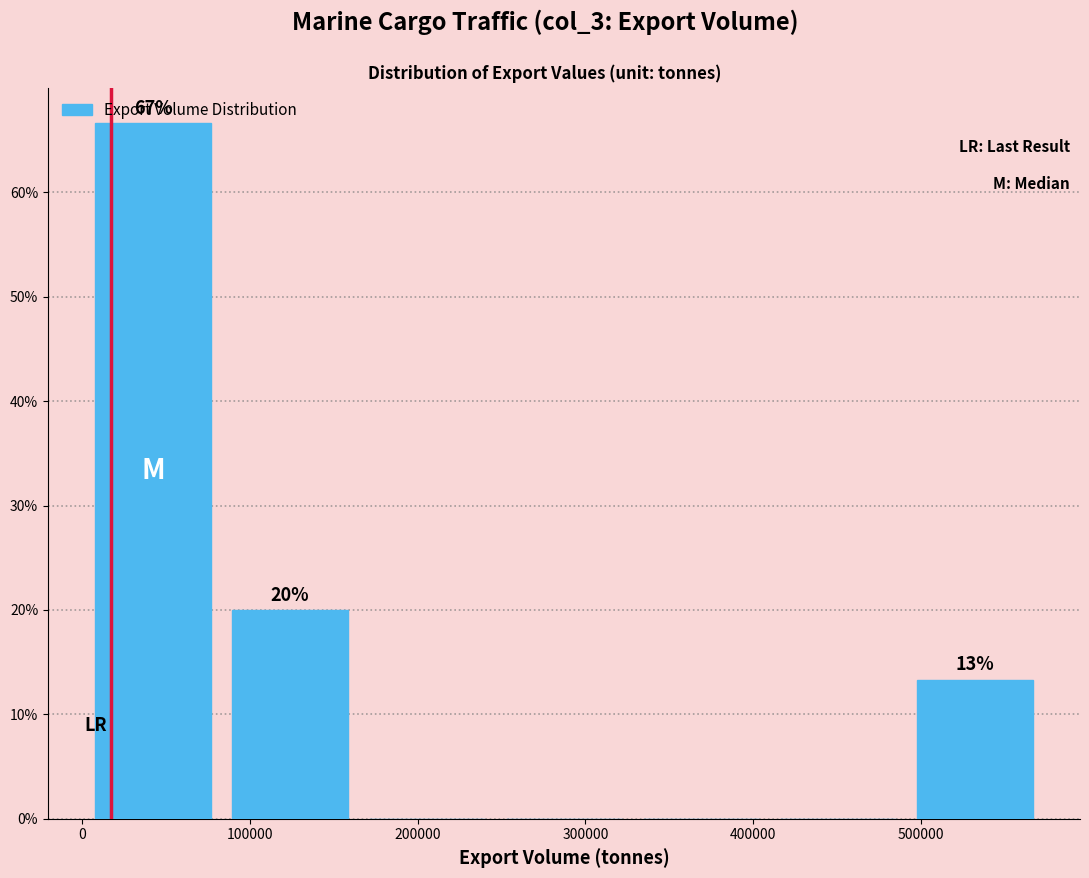

Over which range of the x-axis is the bar tallest?

0 to 80000